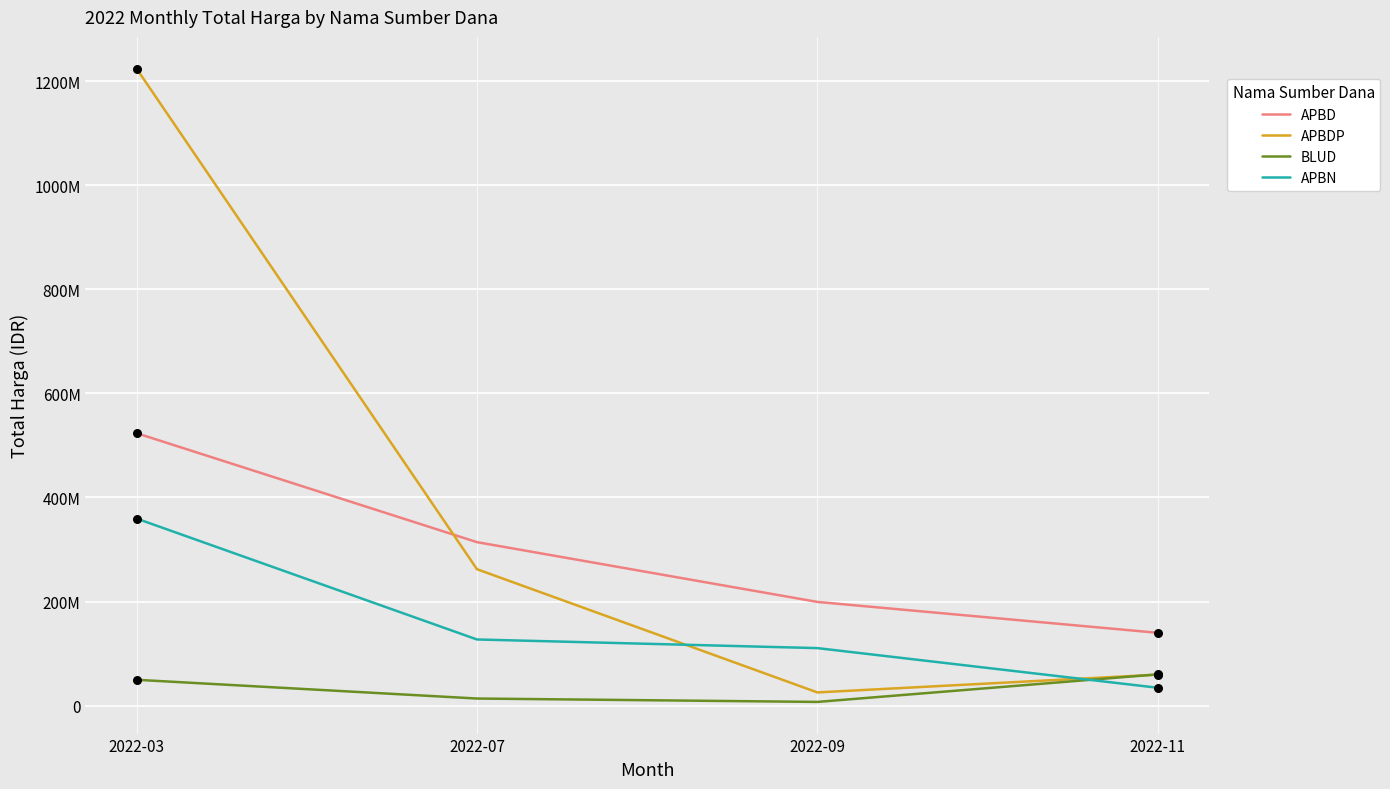

What is the total value across all series at 2022-09?

341725990